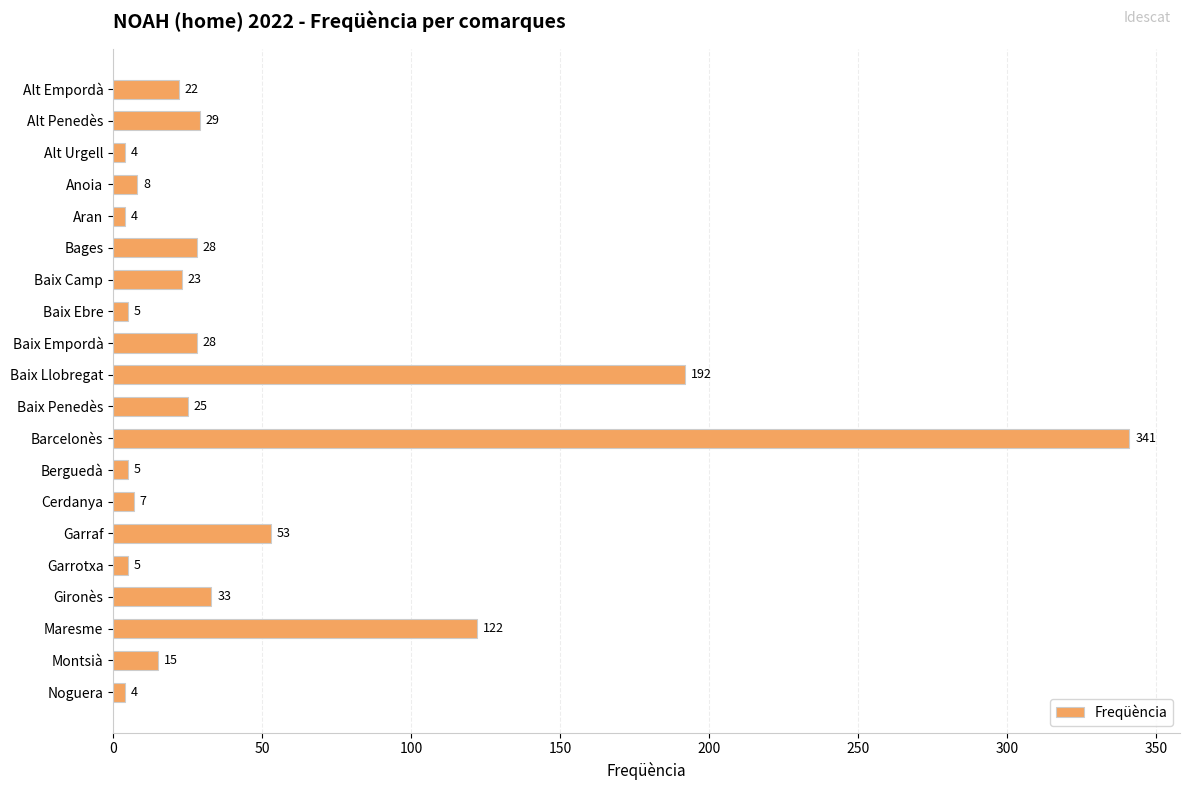

What is the change in value from Bages to Montsià?

-13